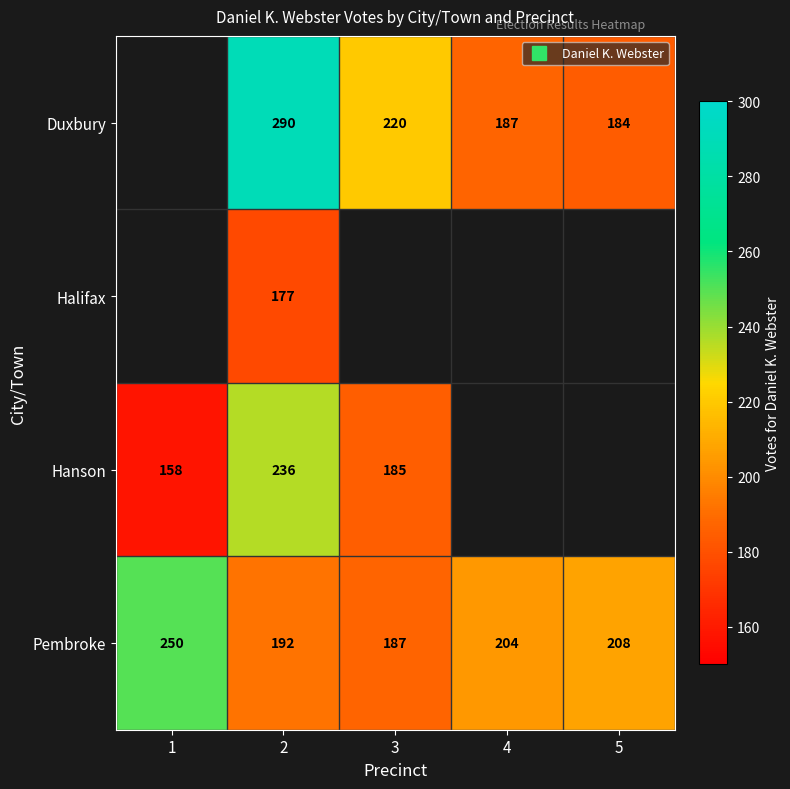

Is it true that Duxbury equals 131.4 at 3?

False